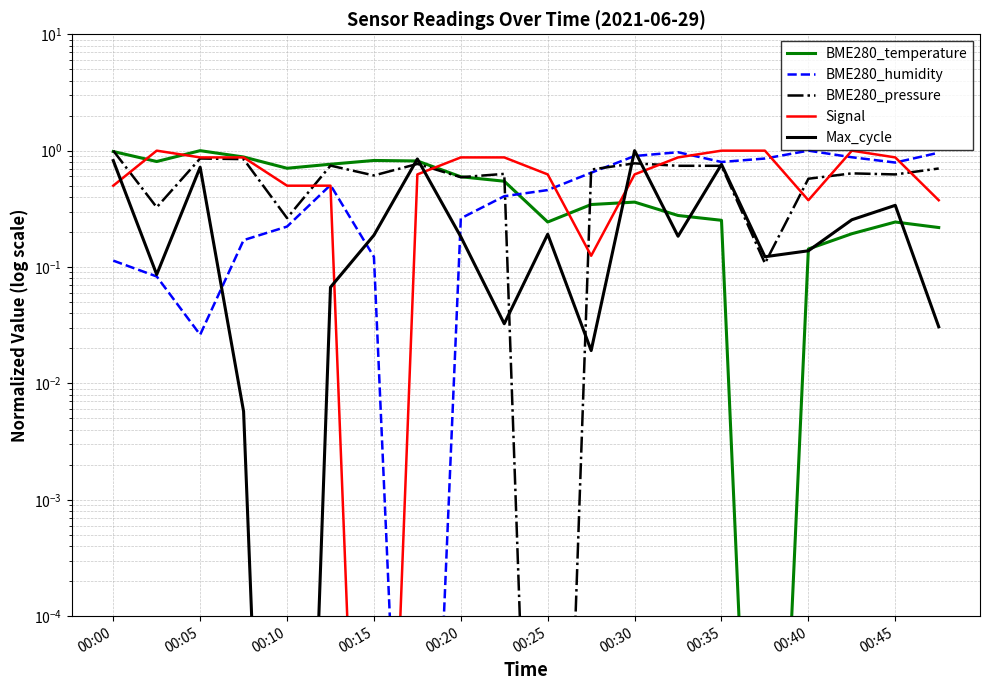

Reading right to left, transcribe all the data shown in this chart.

BME280_temperature: 0.2	0.2	0.2	0.1	0.0	0.3	0.3	0.4	0.3	0.2	0.5	0.6	0.8	0.8	0.8	0.7	0.9	1.0	0.8	1.0
BME280_humidity: 1.0	0.8	0.9	1.0	0.9	0.8	1.0	0.9	0.6	0.5	0.4	0.3	0.0	0.1	0.5	0.2	0.2	0.0	0.1	0.1
BME280_pressure: 0.7	0.6	0.6	0.6	0.1	0.7	0.7	0.8	0.7	0.0	0.6	0.6	0.8	0.6	0.7	0.3	0.8	0.9	0.3	1.0
Signal: 0.4	0.9	1.0	0.4	1.0	1.0	0.9	0.6	0.1	0.6	0.9	0.9	0.6	0.0	0.5	0.5	0.9	0.9	1.0	0.5
Max_cycle: 0.0	0.3	0.3	0.1	0.1	0.8	0.2	1.0	0.0	0.2	0.0	0.2	0.8	0.2	0.1	0.0	0.0	0.7	0.1	0.8